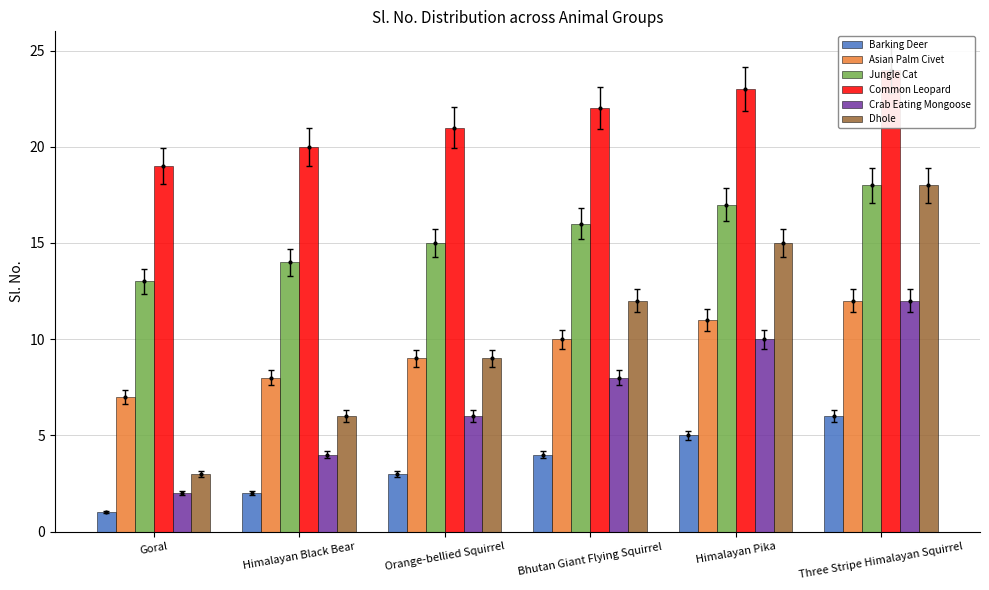

Is the value of Barking Deer at Himalayan Black Bear greater than the value of Dhole at Himalayan Pika?

No